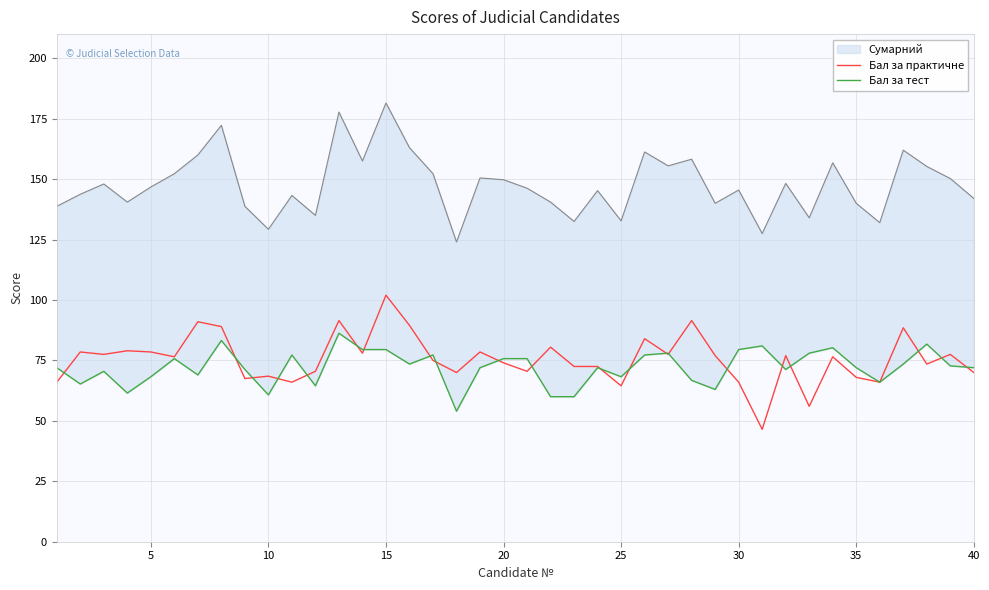

What is the maximum value for Бал за практичне?

102.0